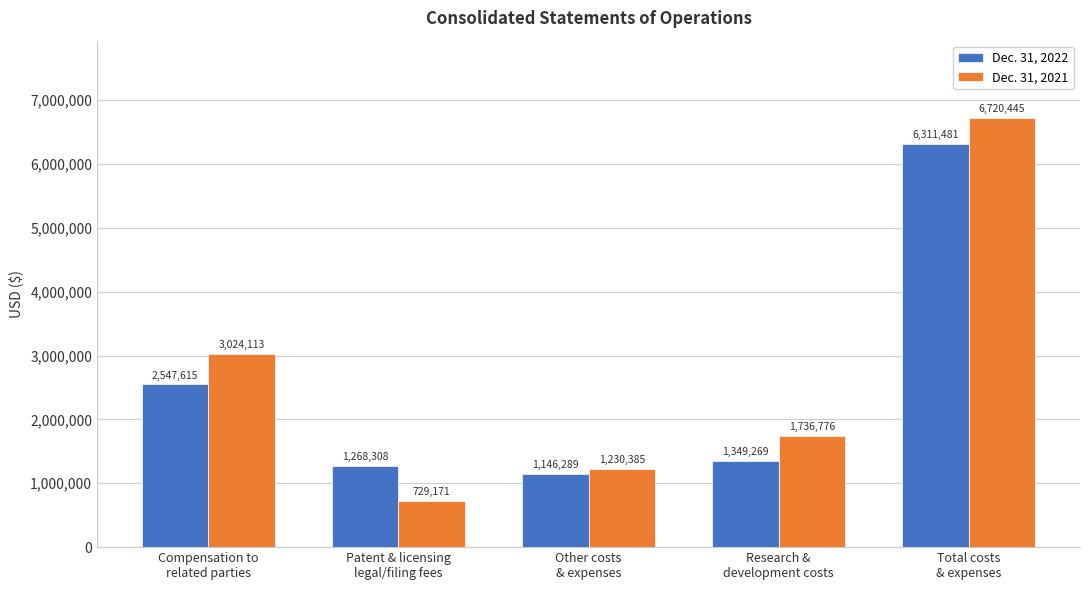

At Compensation to
related parties, list the series in order from smallest to largest.

Dec. 31, 2022, Dec. 31, 2021